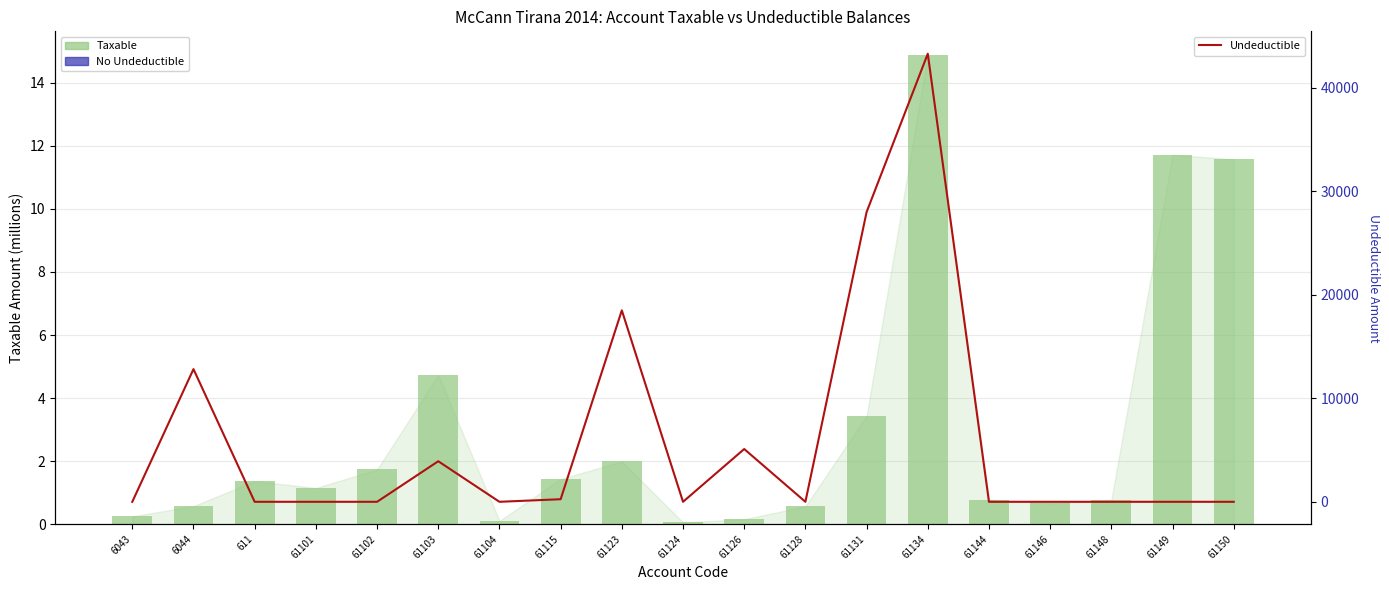

Reading right to left, what are all the values shown in this chart?

Taxable: 11.6	11.7	0.8	0.7	0.8	14.9	3.4	0.6	0.2	0.1	2.0	1.4	0.1	4.7	1.7	1.1	1.4	0.6	0.3
Undeductible: 0.0	0.0	0.0	0.0	0.0	43299.0	28000.0	0.0	5100.0	0.0	18500.0	250.0	0.0	3920.0	0.0	0.0	0.0	12822.0	0.0